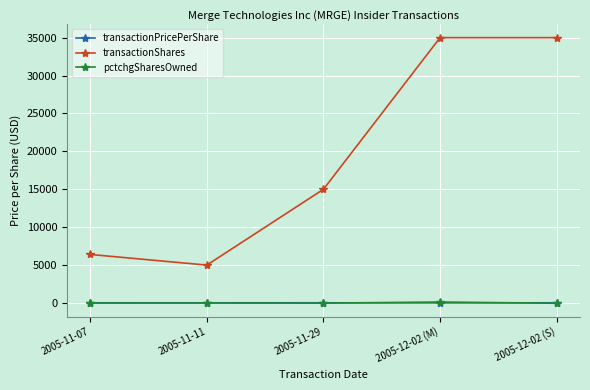

Which series has the widest spread of values?

transactionShares